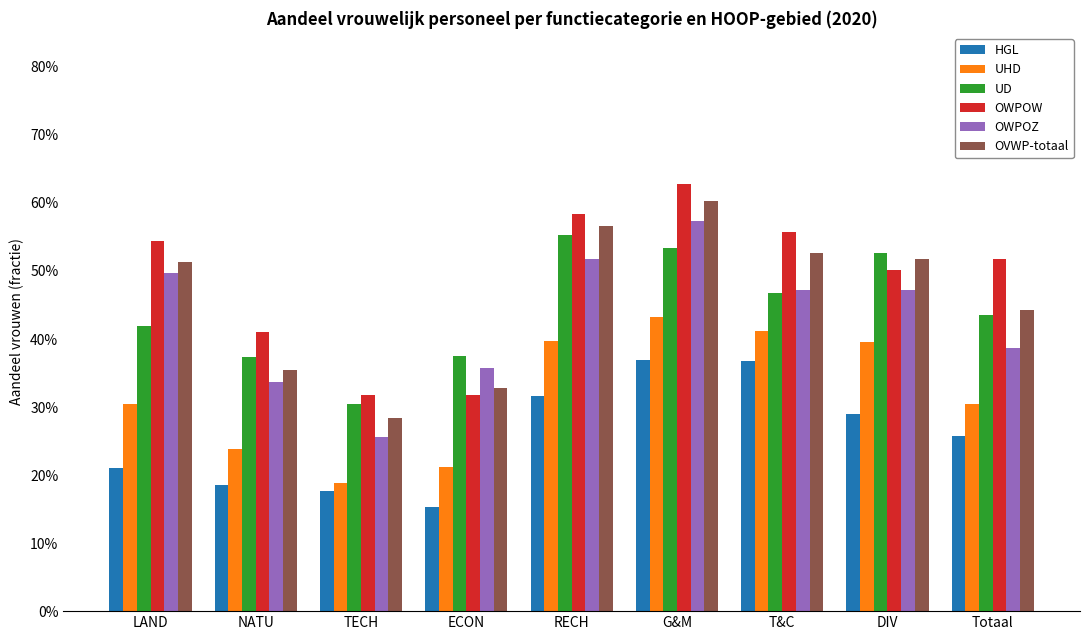

At which category is the sum across all series the highest?

G&M